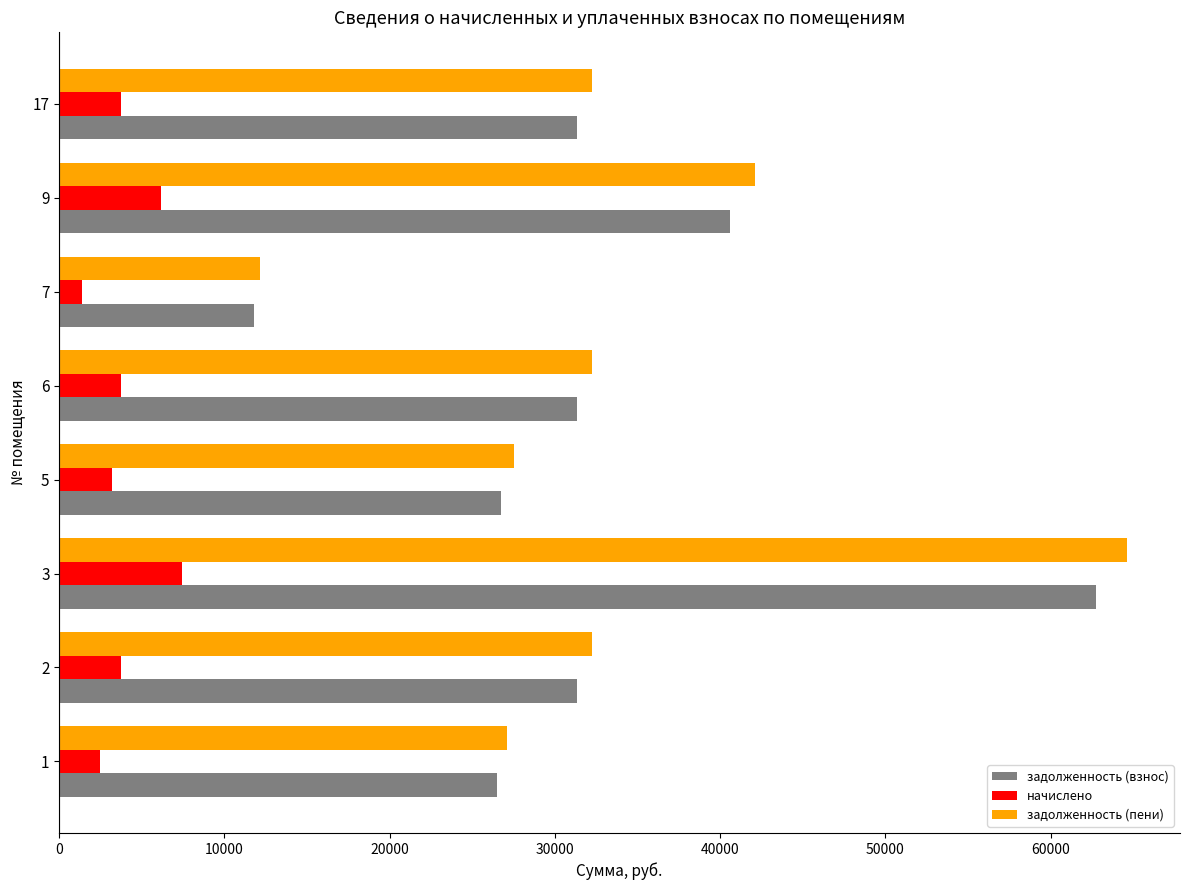

What is the sum of all задолженность (взнос) values?

262236.8